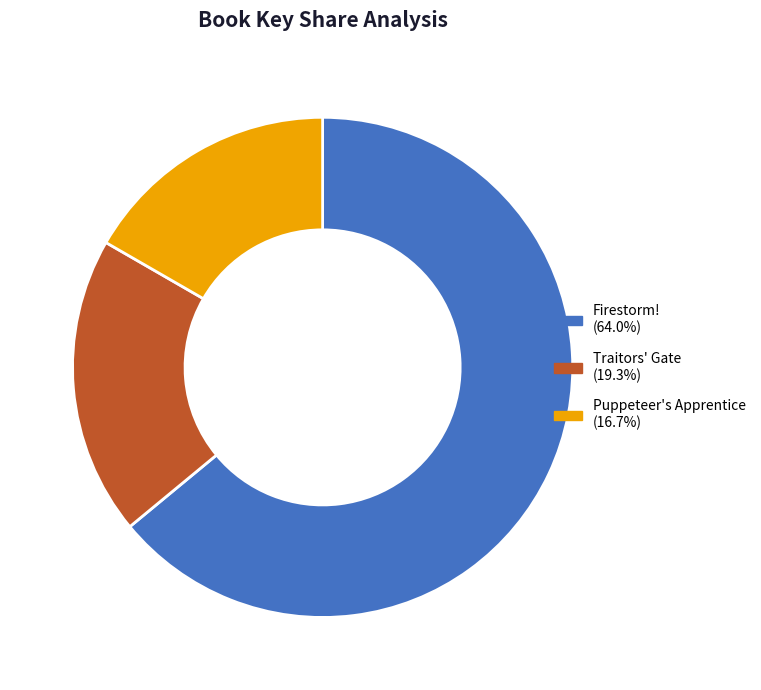

Which category accounts for the majority?

Firestorm!